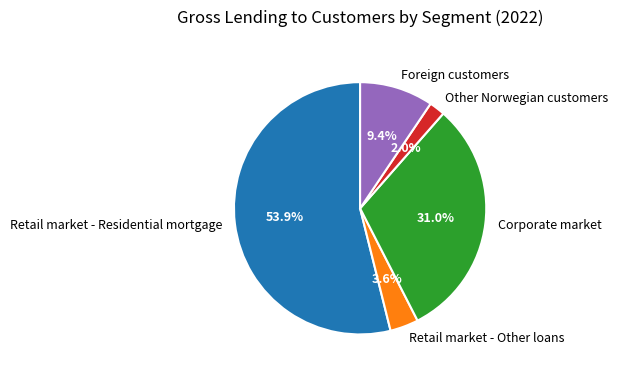

True or false: Retail market - Residential mortgage accounts for 54% of the total.

True